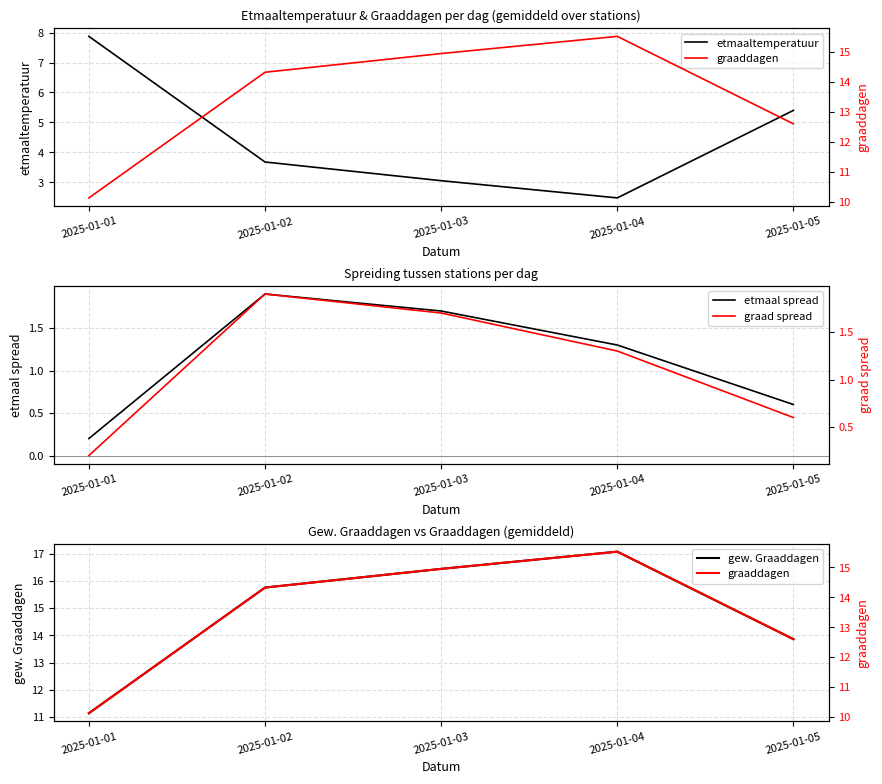

What is the total value across all series at 2025-01-05?

33.1